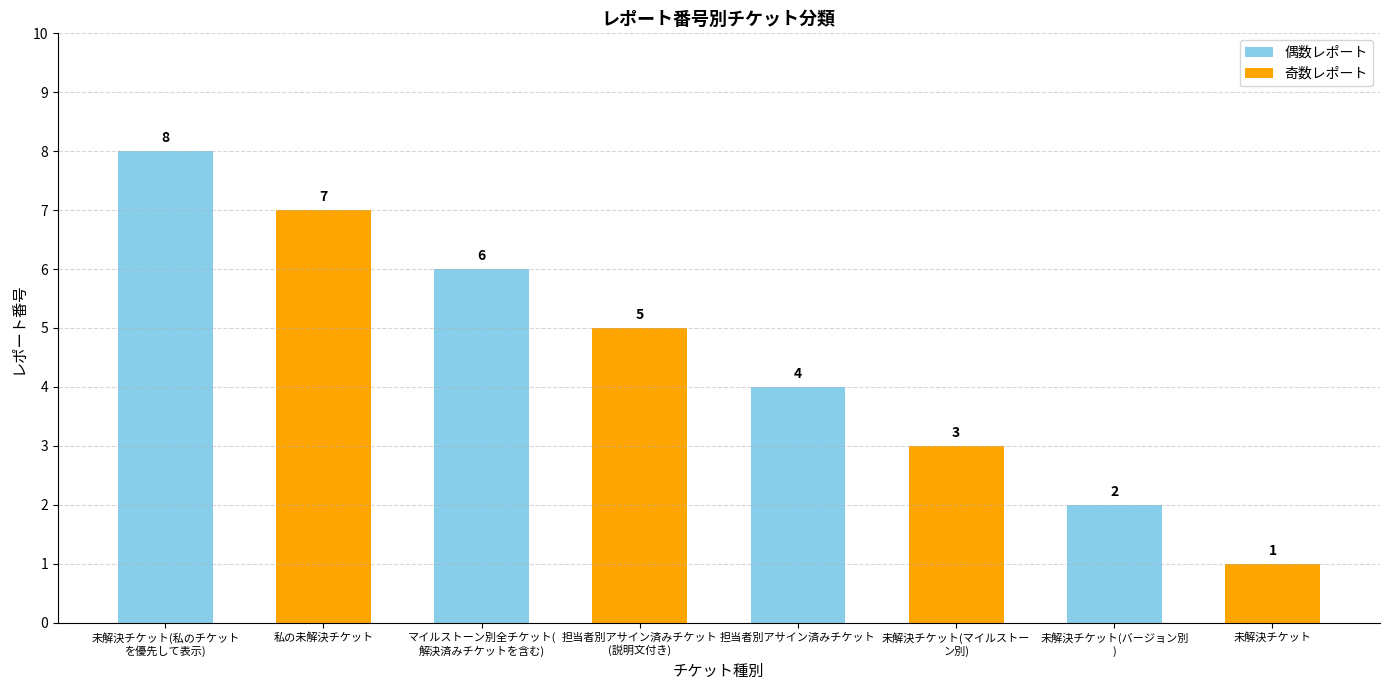

Which category has the highest value across all series?

未解決チケット(私のチケット
を優先して表示)